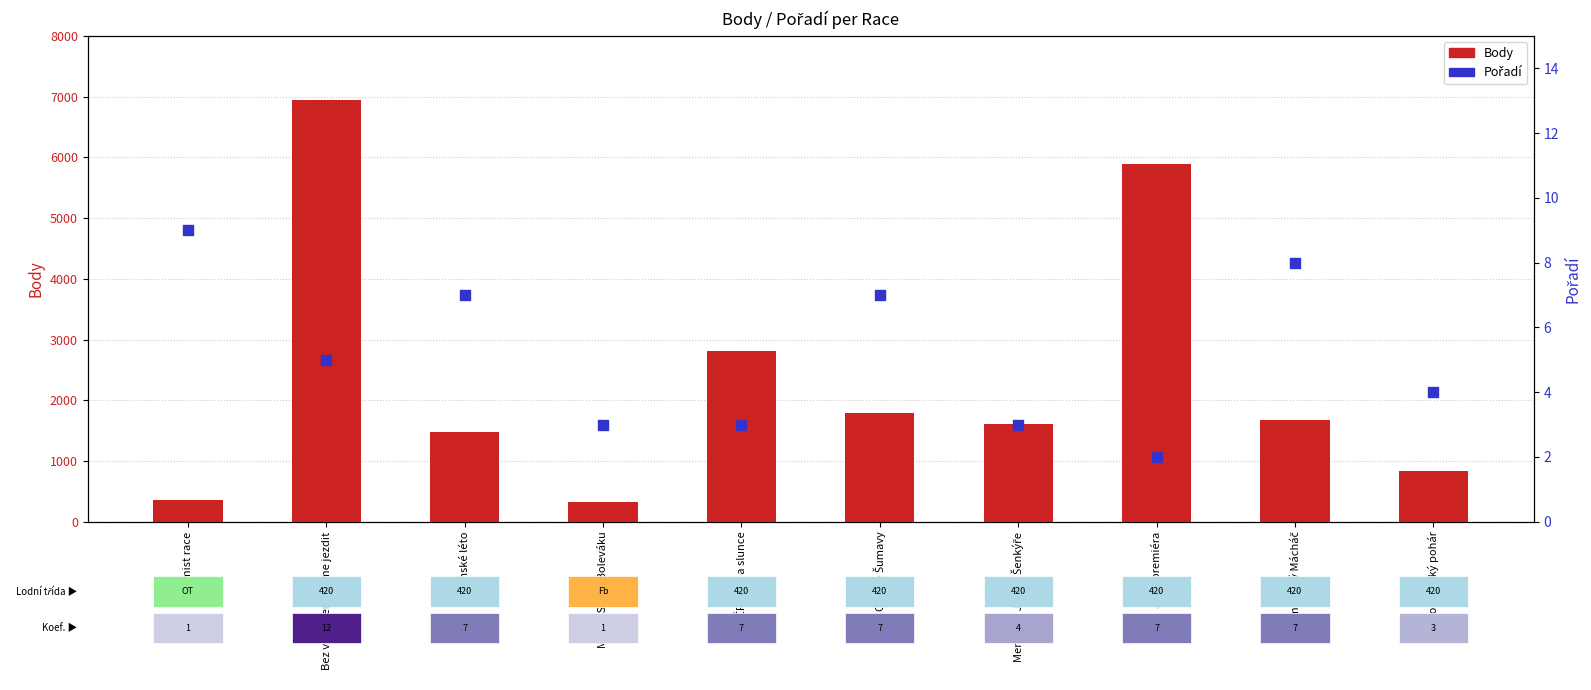

Which series contains the lowest Y value?

Pořadí